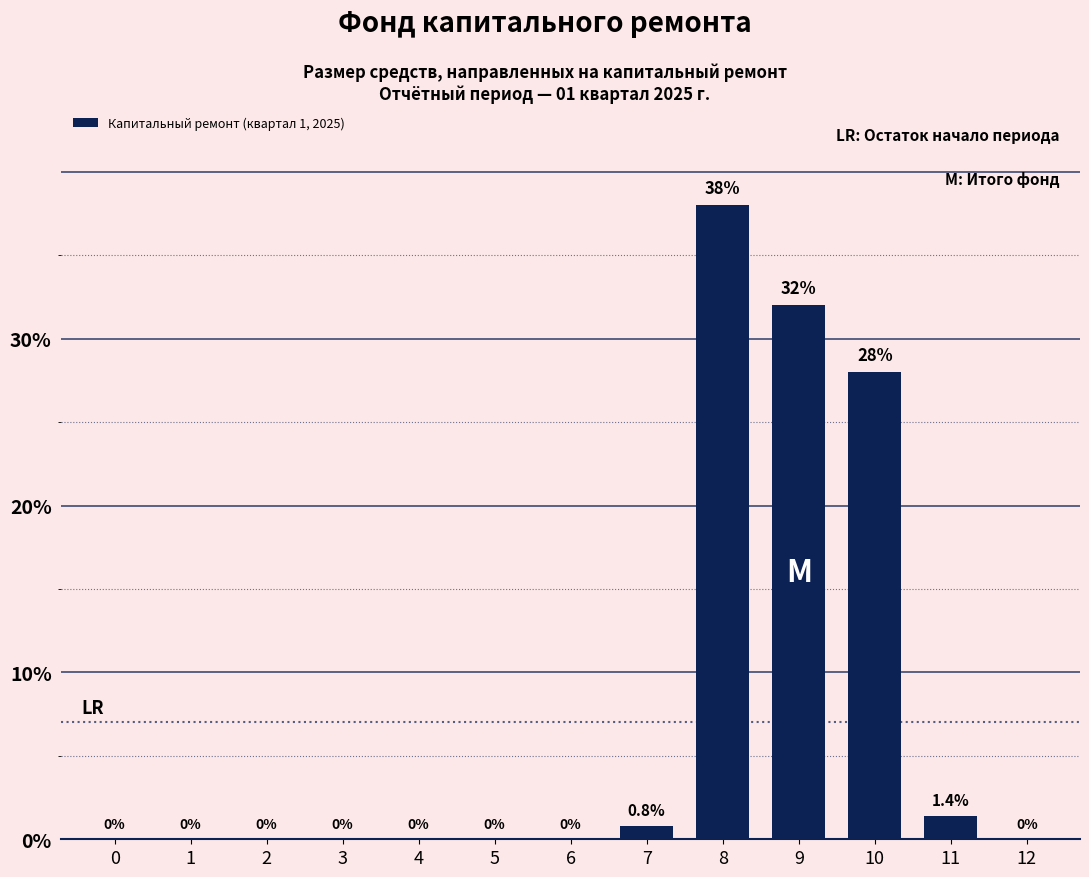

What is the sum of all values?

100.2